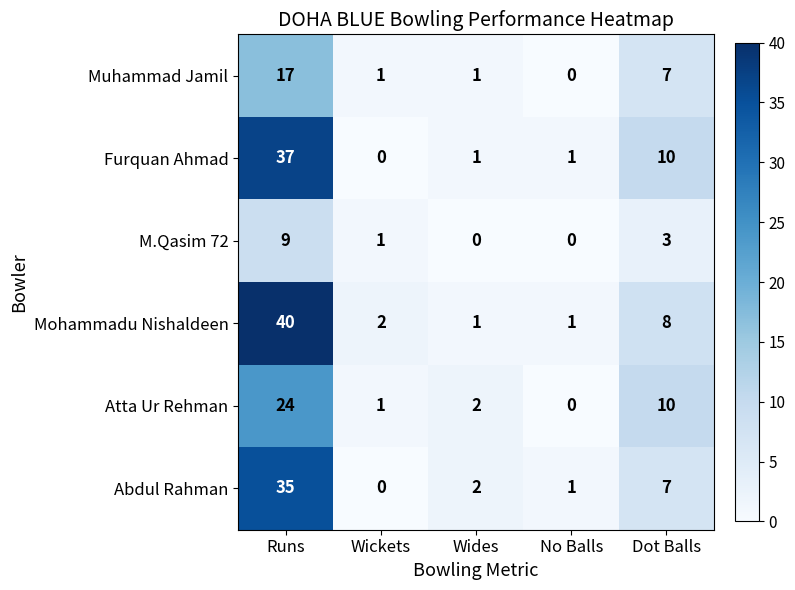

What is the spread (max minus min) of values at Dot Balls?

7